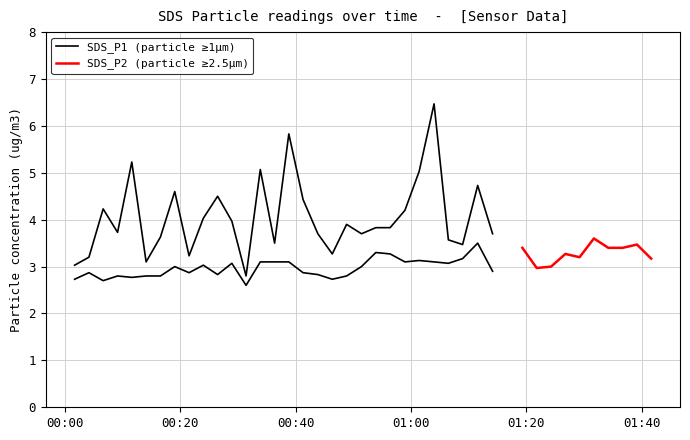

How many lines are shown in the chart?

2